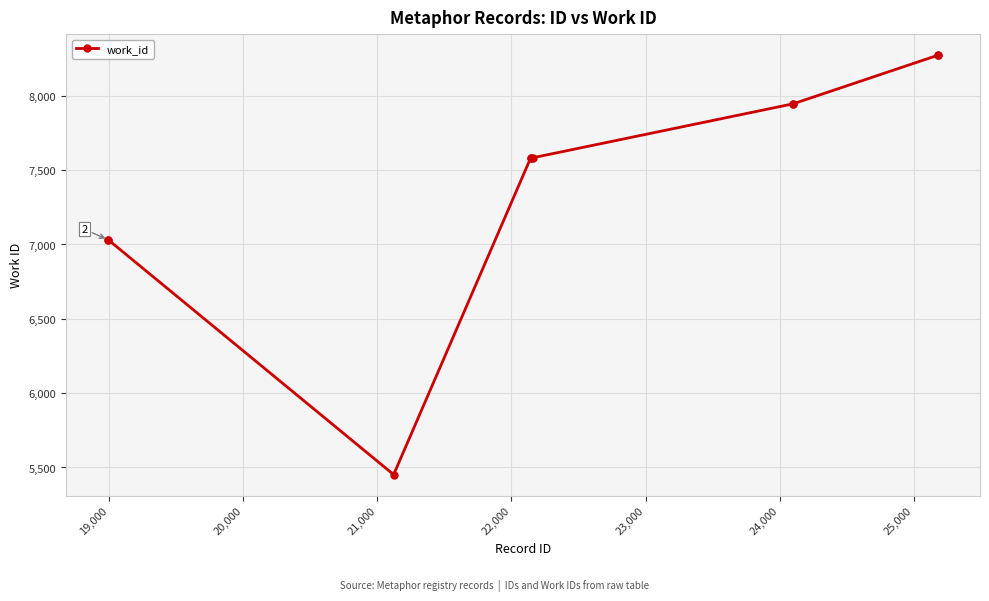

What is the value of the 4th point from the left?

7583